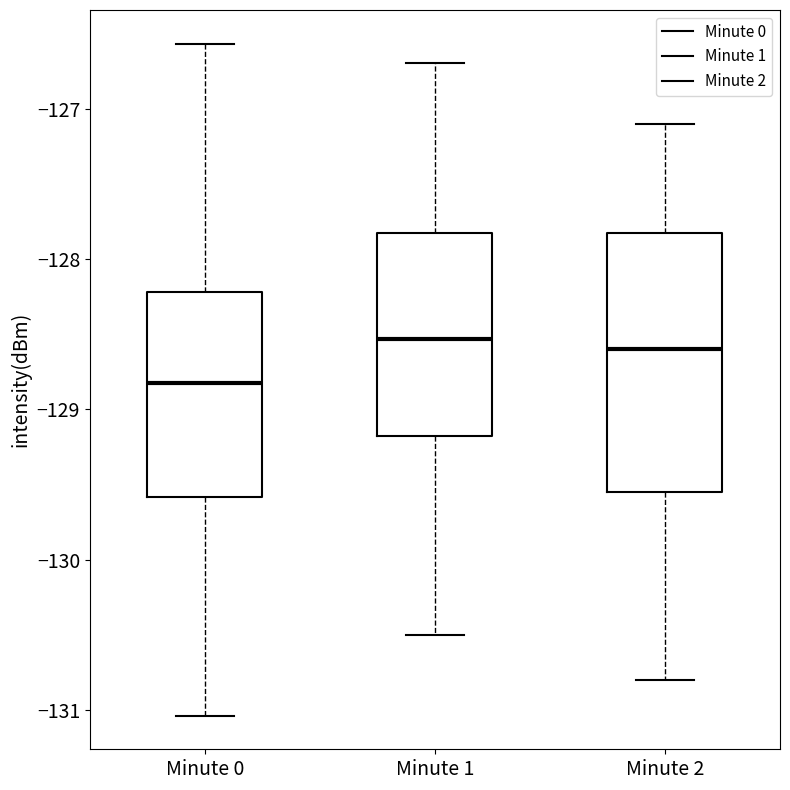

Reading left to right, transcribe this box plot: for each box, give where its median line is, the range the box spans, and where its two whiskers end, as read against the y-axis. The values are not printed on the chart, so give them approximately, as read against the axis.

Minute 0: median -128.8, box -129.6 to -128.2, whiskers -131.0 to -126.6
Minute 1: median -128.5, box -129.2 to -127.8, whiskers -130.5 to -126.7
Minute 2: median -128.6, box -129.5 to -127.8, whiskers -130.8 to -127.1